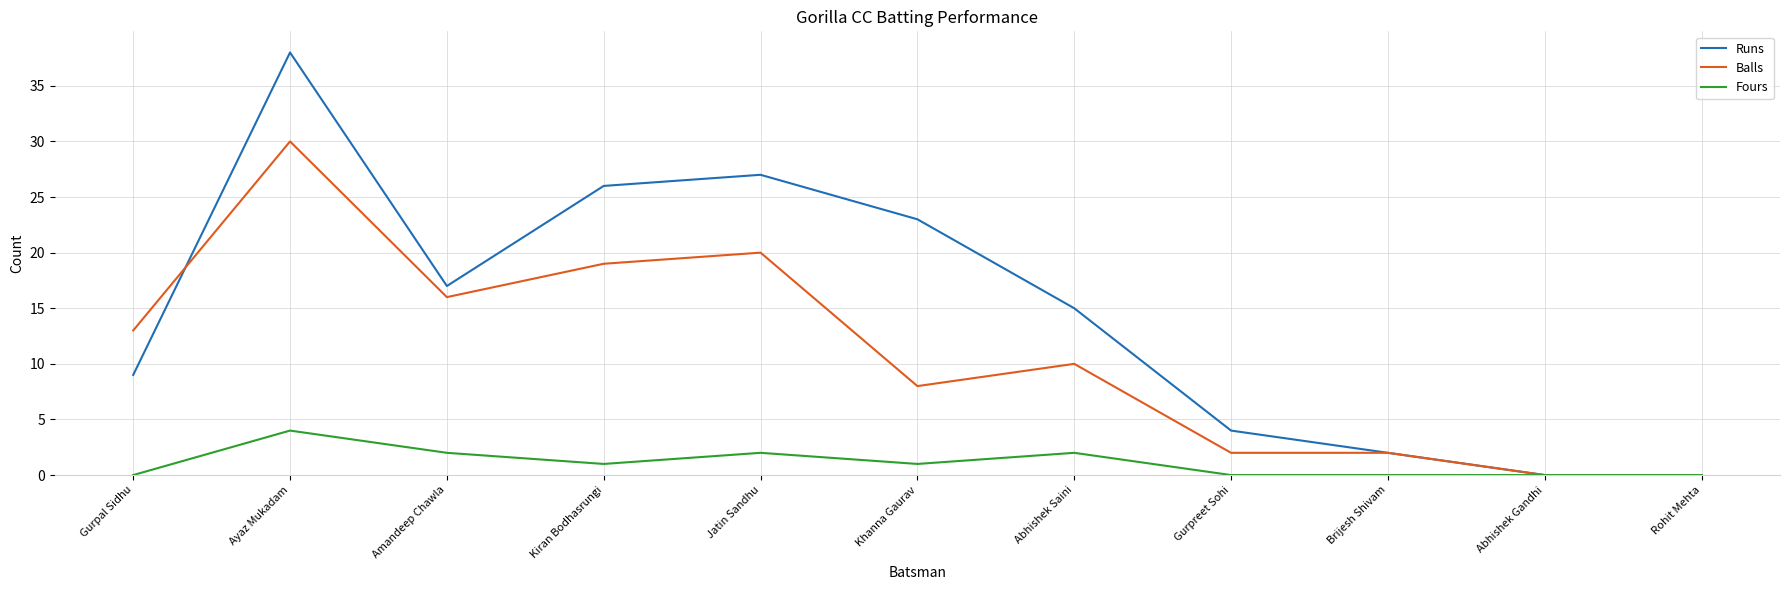

What is the total value across all series at Jatin Sandhu?

49